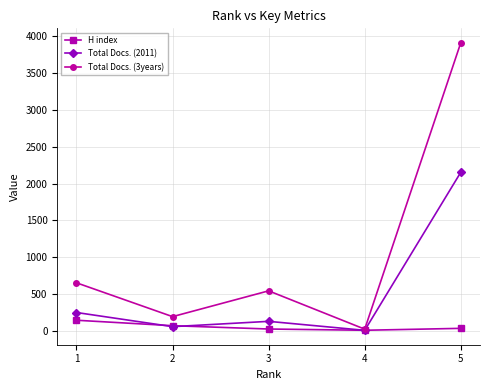

The Total Docs. (2011) series shows 58 at 2. True or false?

True